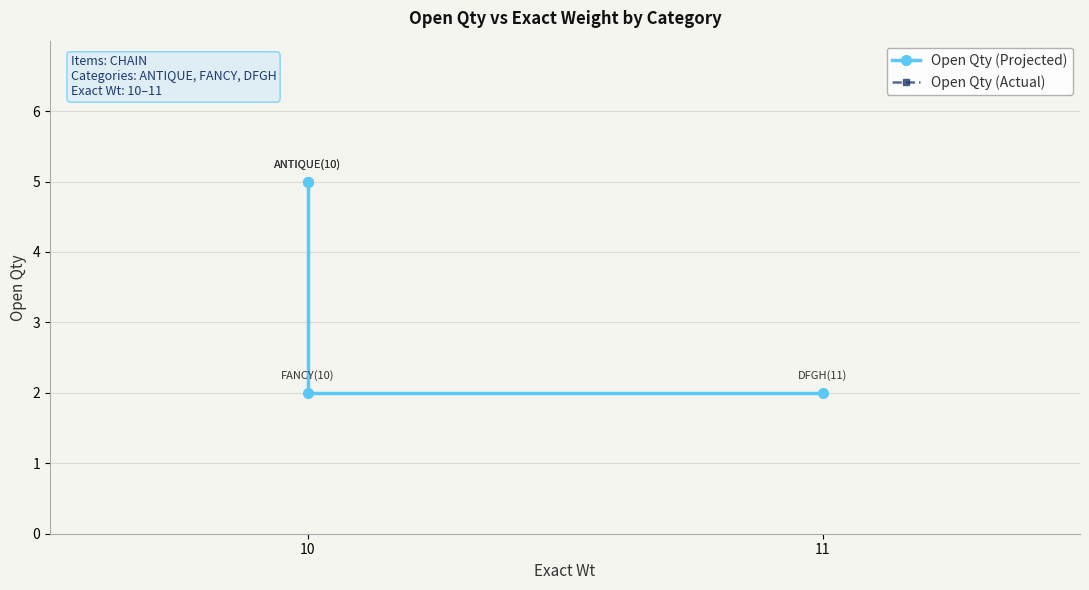

What is the minimum value shown in the chart?

2